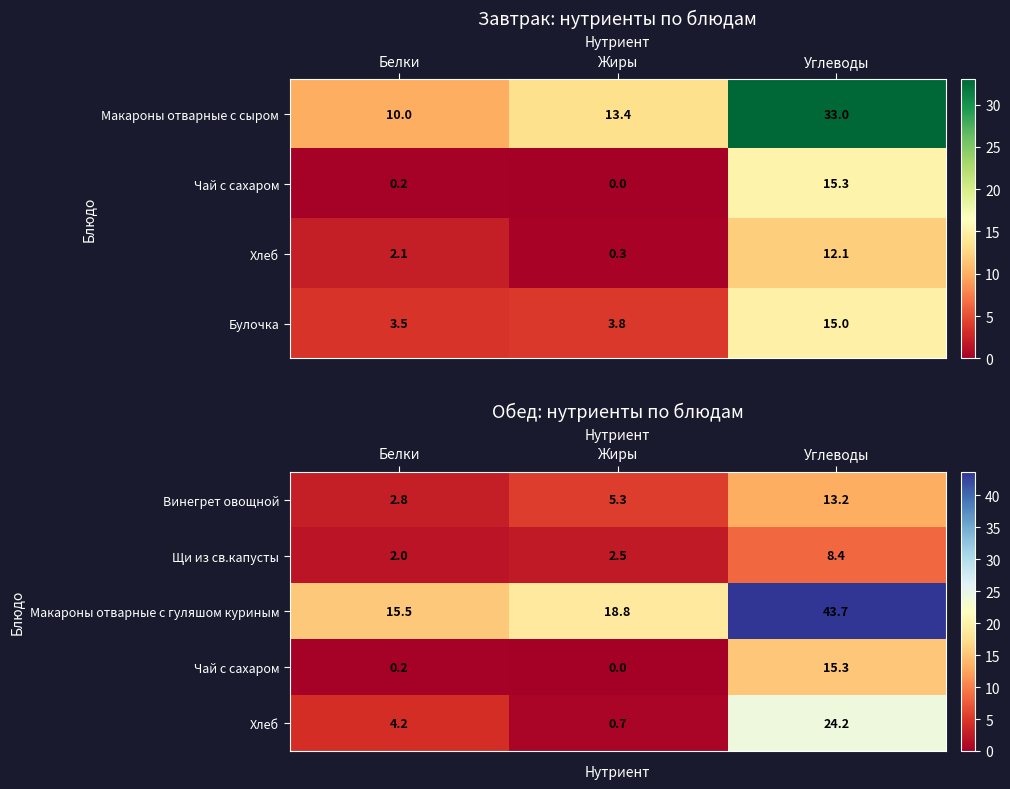

The Щи из св.капусты series shows 2.4 at Углеводы. True or false?

False